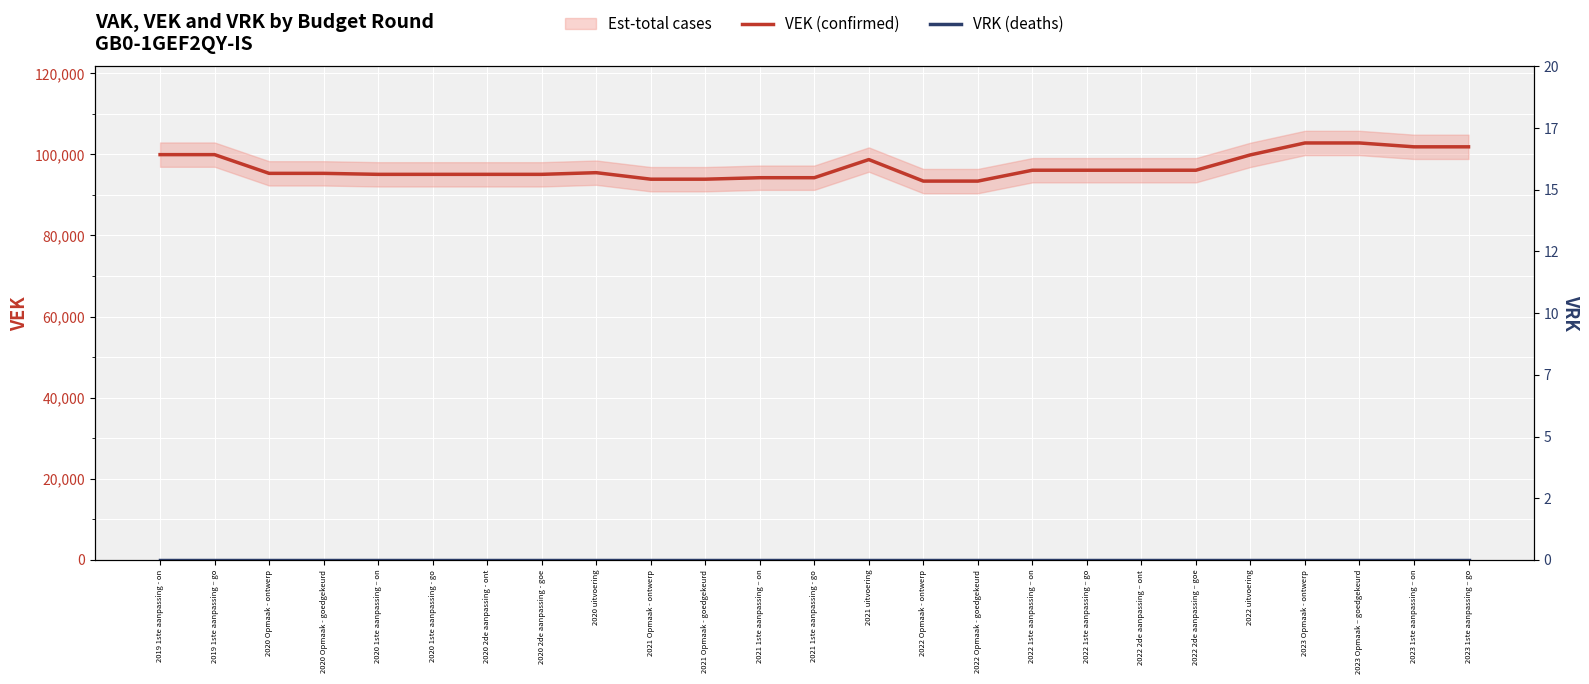

Is the value of VEK (confirmed) at 2023 1ste aanpassing – go greater than the value of VRK (deaths) at 2022 1ste aanpassing – on?

Yes